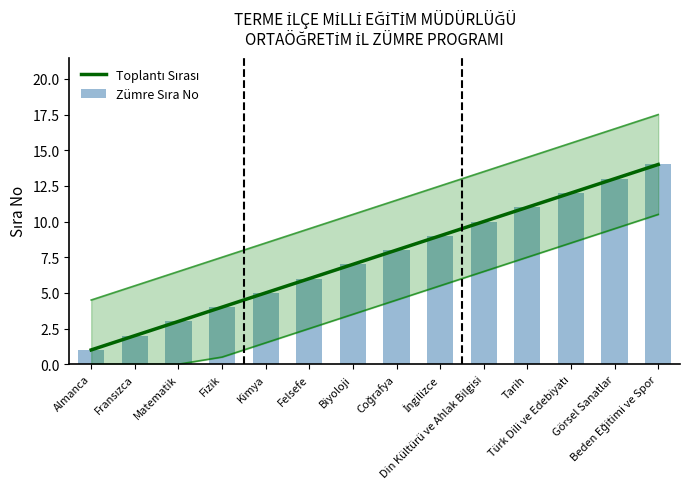

At which category is the sum across all series the highest?

Beden Eğitimi ve Spor